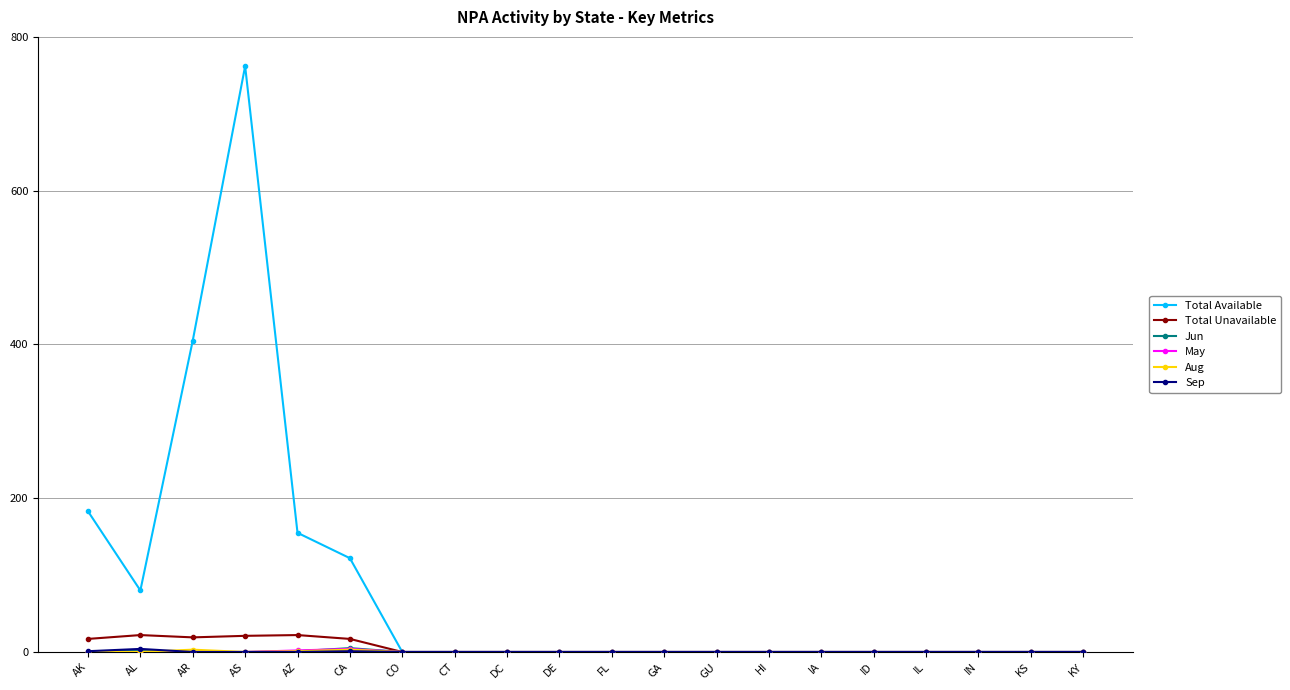

What is the highest value of the Total Unavailable series?

22